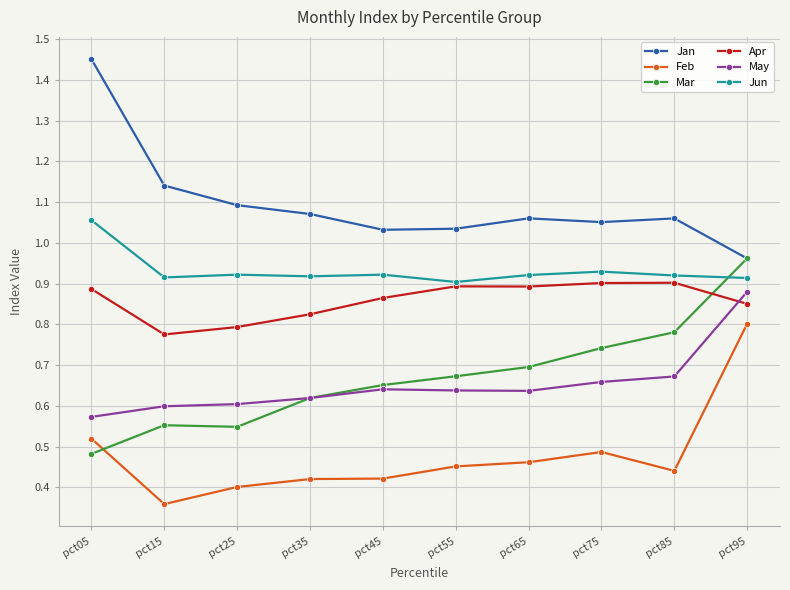

Count the May values in the range 0 to 1.

10